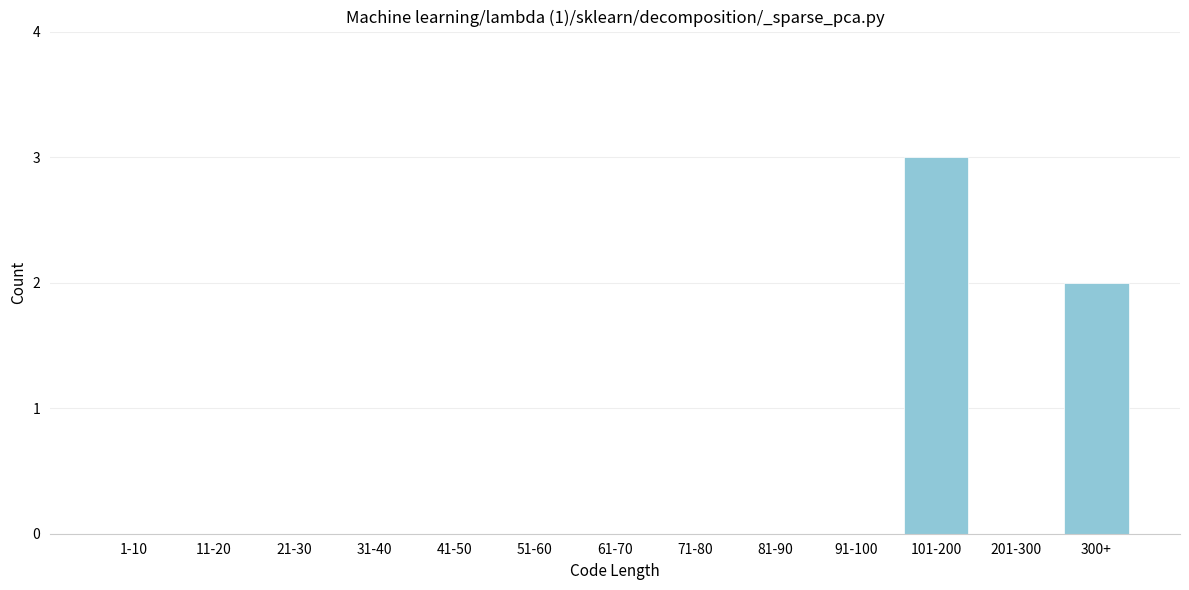

Reading left to right, transcribe all the data shown in this chart.

1-10=0	11-20=0	21-30=0	31-40=0	41-50=0	51-60=0	61-70=0	71-80=0	81-90=0	91-100=0	101-200=3	201-300=0	300+=2